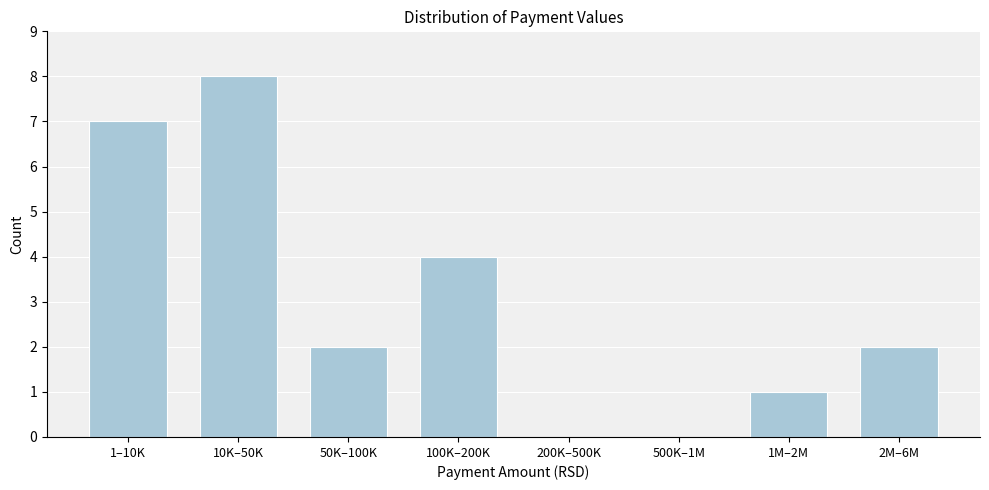

Reading left to right, transcribe all the data shown in this chart.

1–10K=7	10K–50K=8	50K–100K=2	100K–200K=4	200K–500K=0	500K–1M=0	1M–2M=1	2M–6M=2